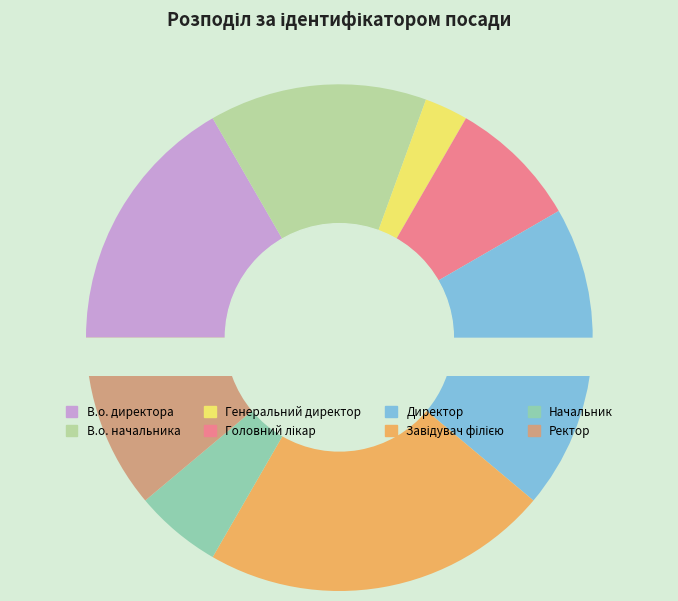

How many segments does this pie chart have?

8